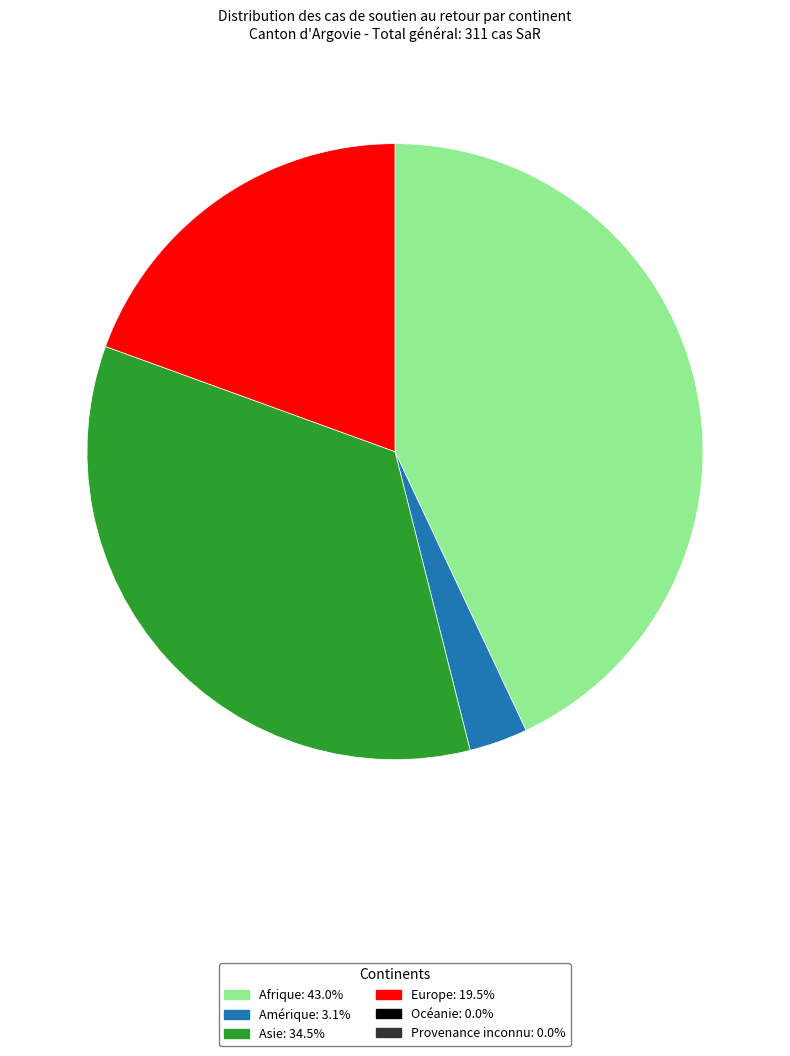

Does any single category account for the majority?

No